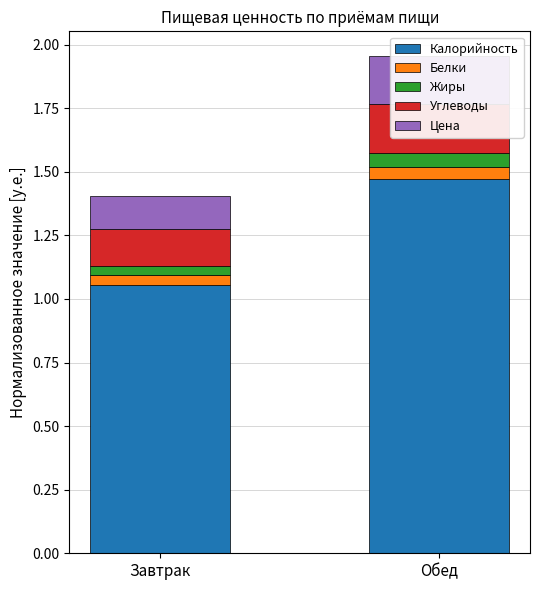

Which category has the highest value in the Жиры series?

Обед